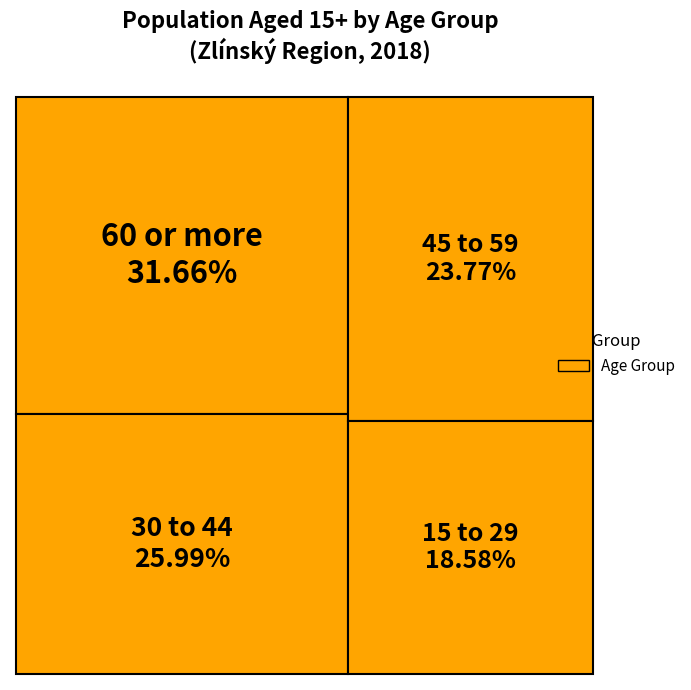

Rank the categories by value from lowest to highest.

15 to 29, 45 to 59, 30 to 44, 60 or more